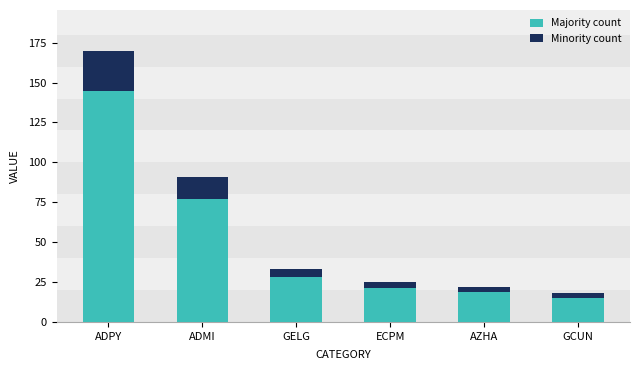

At which label does Majority count reach its peak?

ADPY